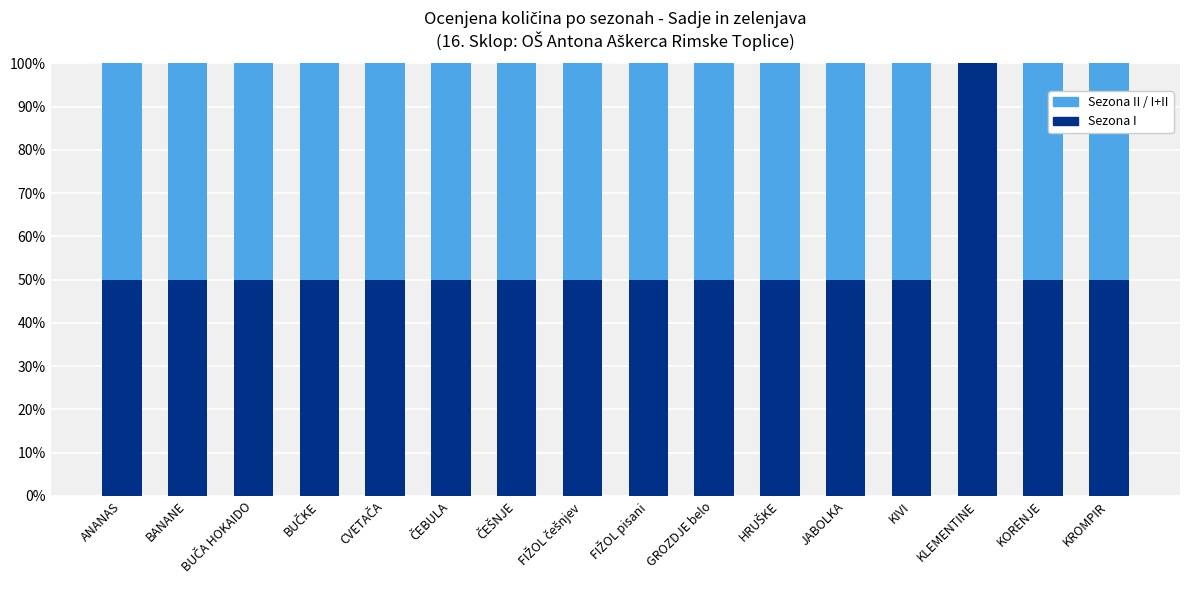

What are all the series names shown in the legend?

Sezona II / I+II, Sezona I